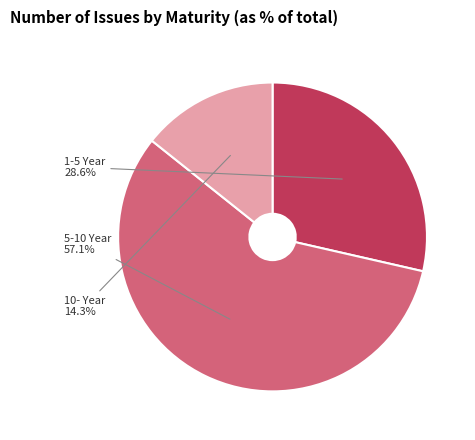

Which category has the smallest portion of the pie?

10- Year